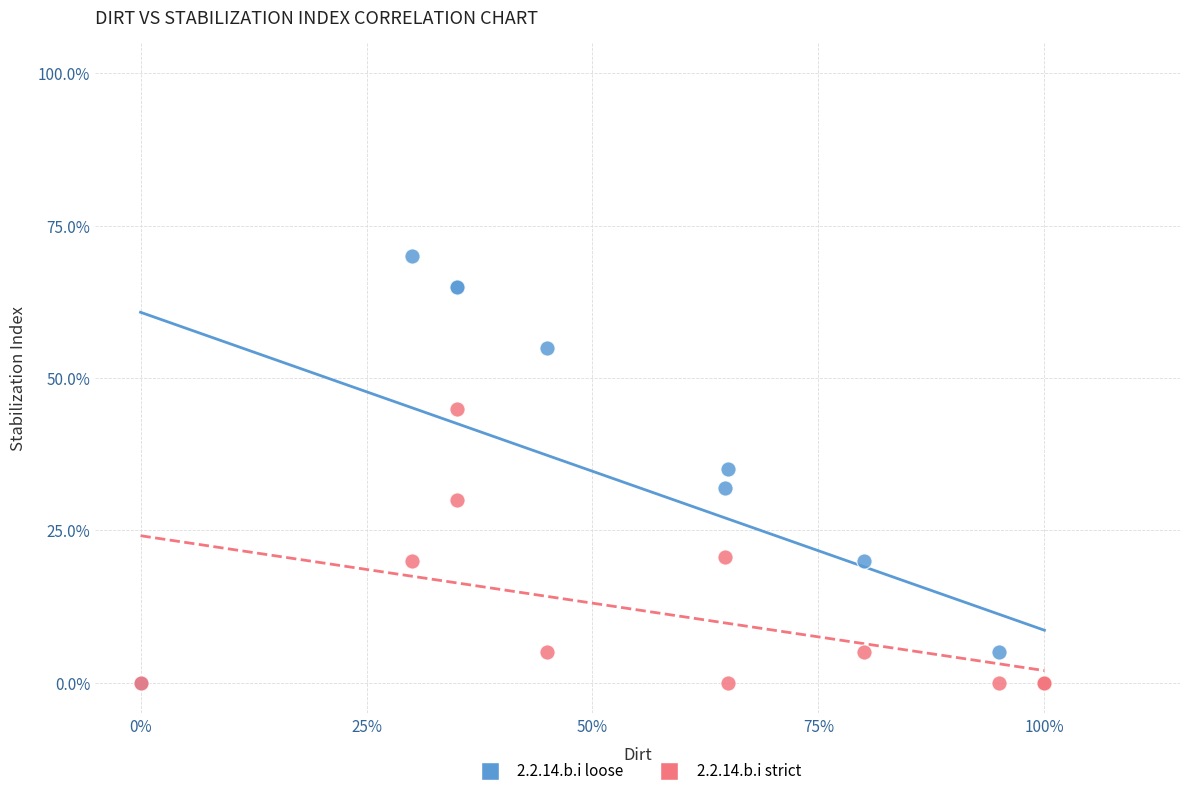

Which series has the widest spread of Y values?

2.2.14.b.i loose